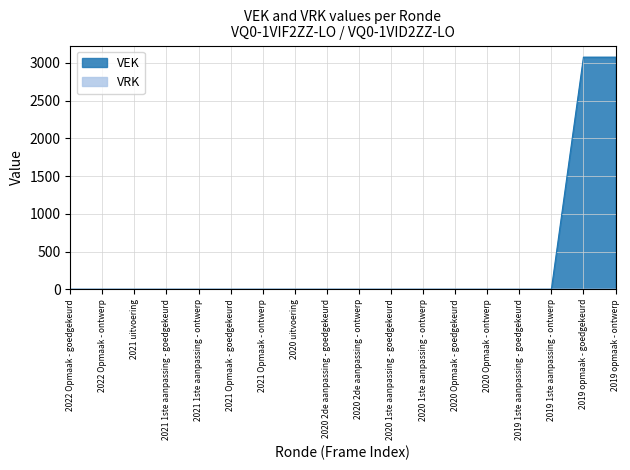

How many values are above zero?

2